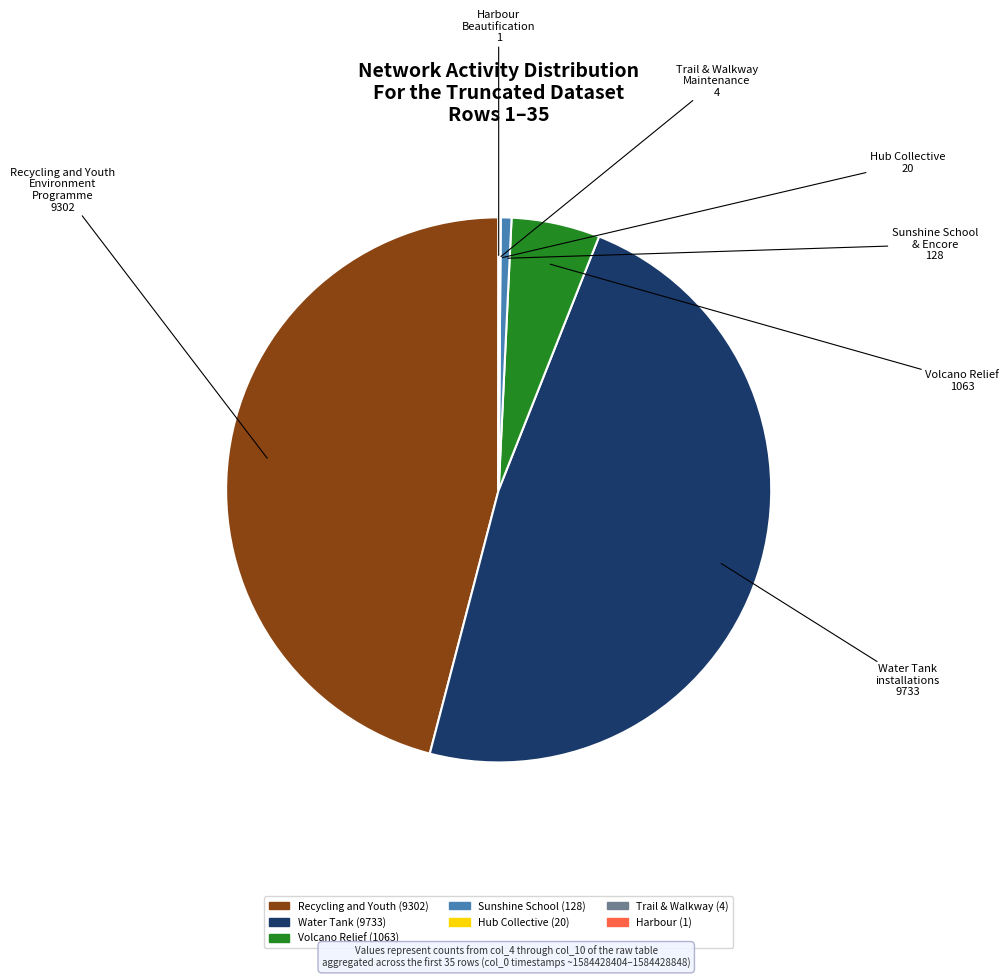

Is there any slice that represents more than half of the pie?

No